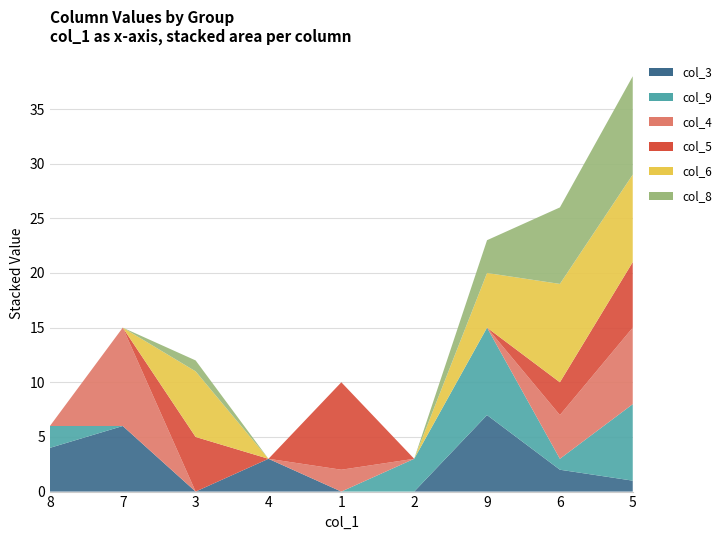

Reading left to right, what are all the values shown in this chart?

col_3: 8=4	7=6	3=0	4=3	1=0	2=0	9=7	6=2	5=1
col_9: 8=2	7=0	3=0	4=0	1=0	2=3	9=8	6=1	5=7
col_4: 8=0	7=9	3=0	4=0	1=2	2=0	9=0	6=4	5=7
col_5: 8=0	7=0	3=5	4=0	1=8	2=0	9=0	6=3	5=6
col_6: 8=0	7=0	3=6	4=0	1=0	2=0	9=5	6=9	5=8
col_8: 8=0	7=0	3=1	4=0	1=0	2=0	9=3	6=7	5=9